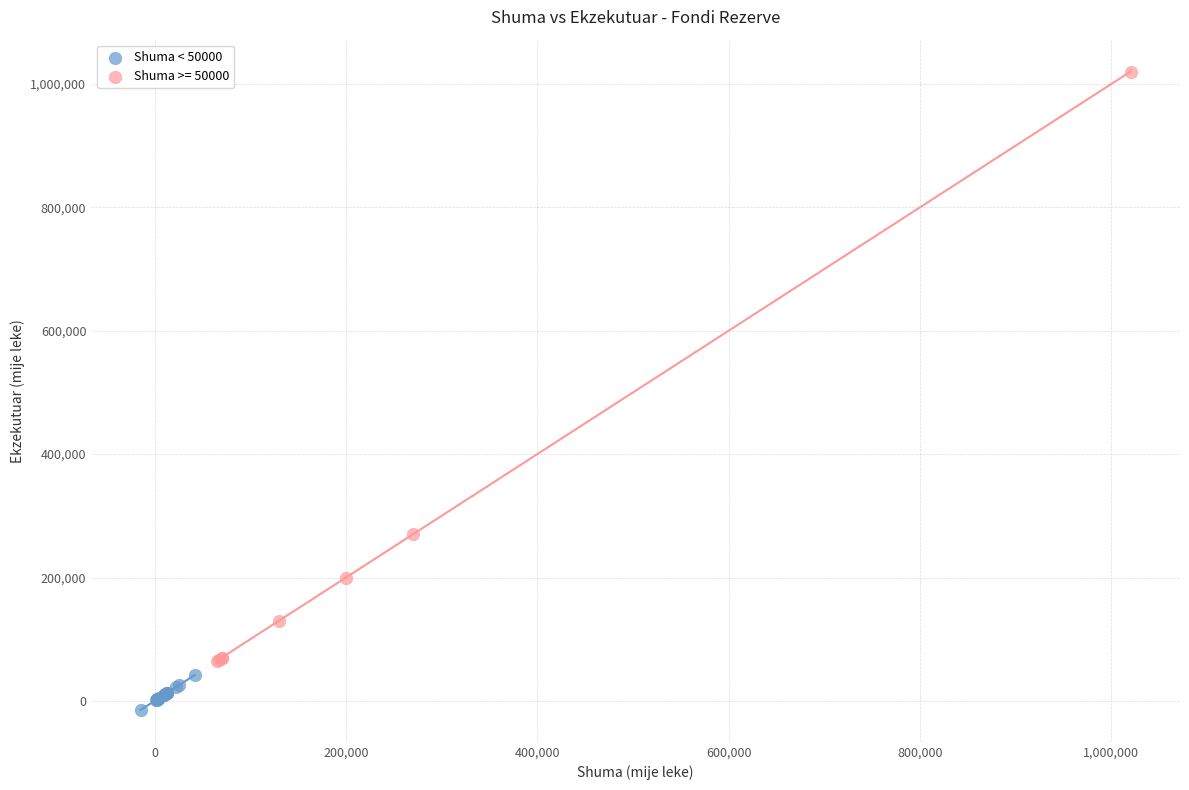

Which series has the largest Y range (max minus min)?

Shuma >= 50000